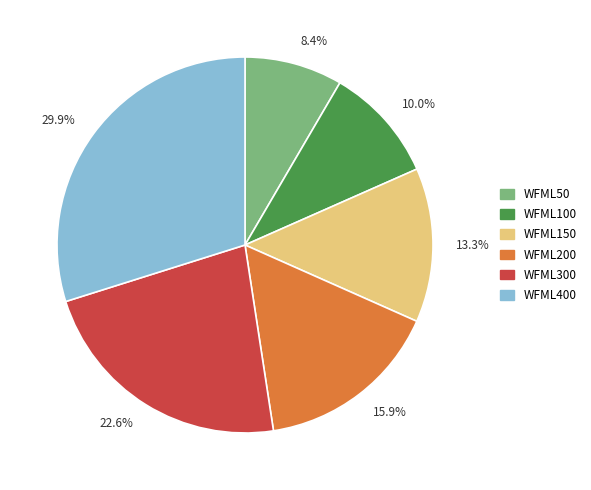

The WFML50 slice represents 16% of the pie. True or false?

False